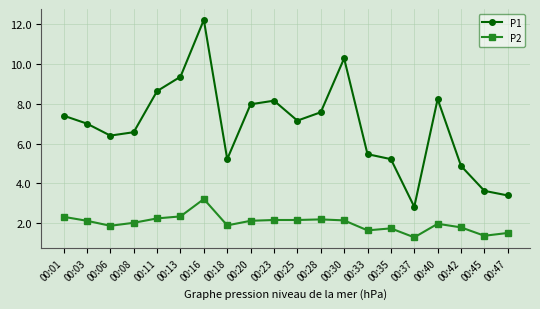

What is the spread (max minus min) of values at 00:23?

6.0